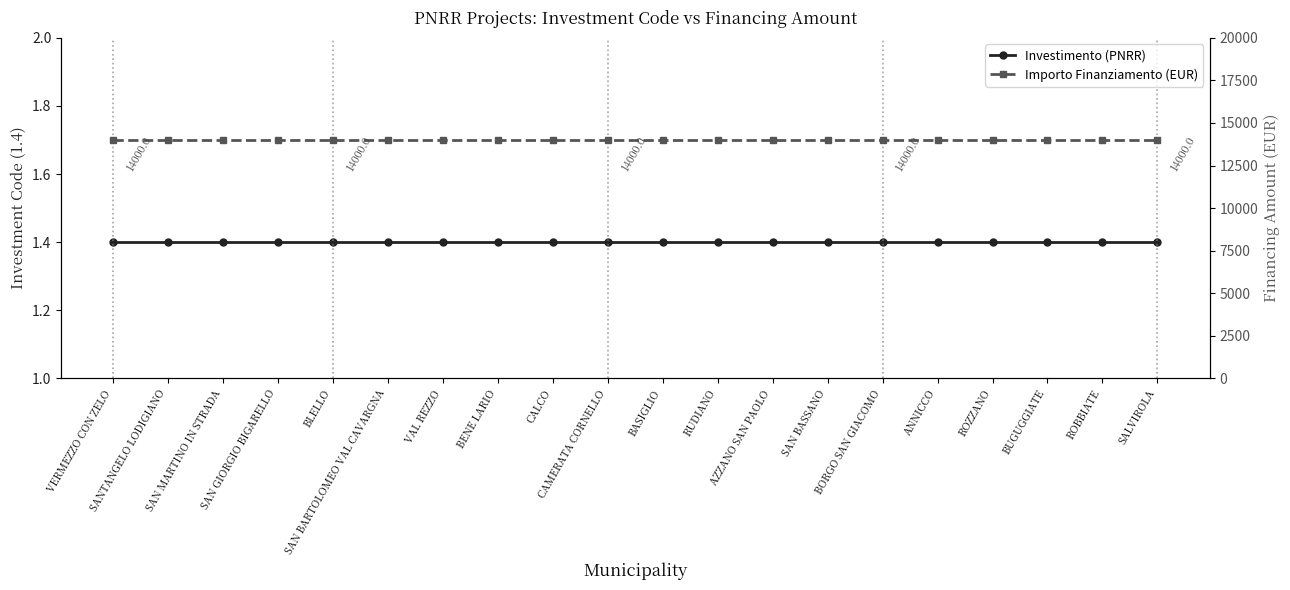

Rank the series by their average value, from highest to lowest.

Importo Finanziamento (EUR), Investimento (PNRR)